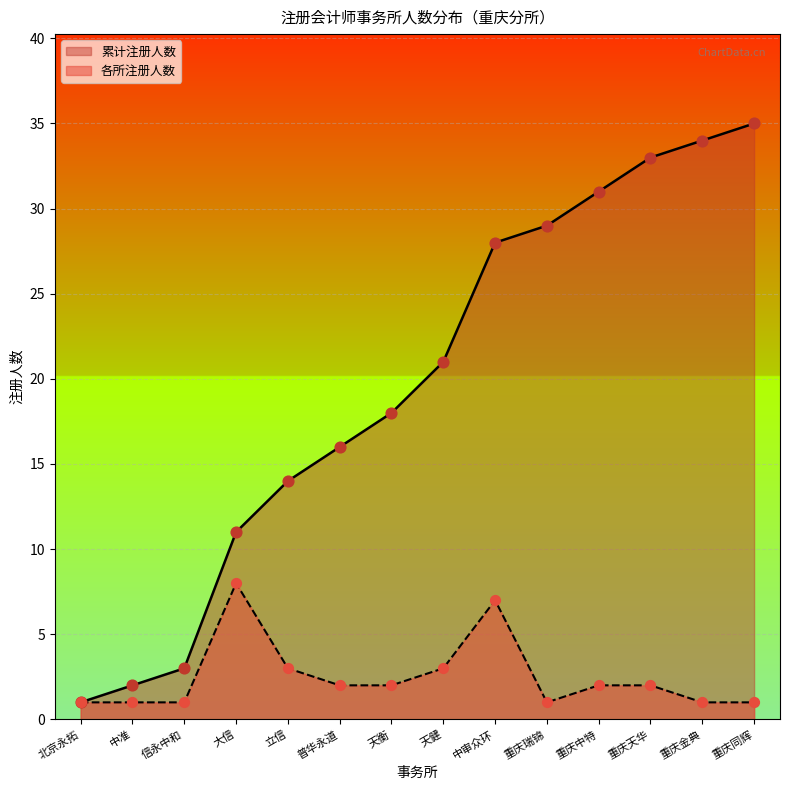

What is the spread (max minus min) of values at 中审众环?

21